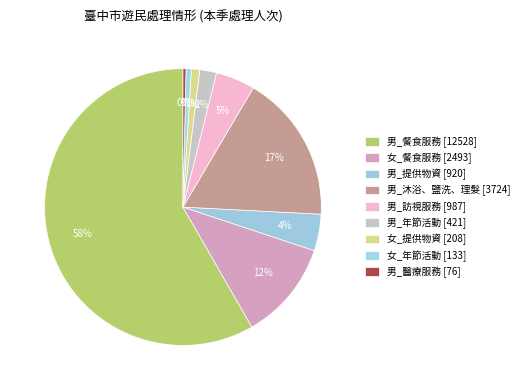

To the nearest percent, what is the difference between the 女_餐食服務 and 男_訪視服務 slice percentages?

7%